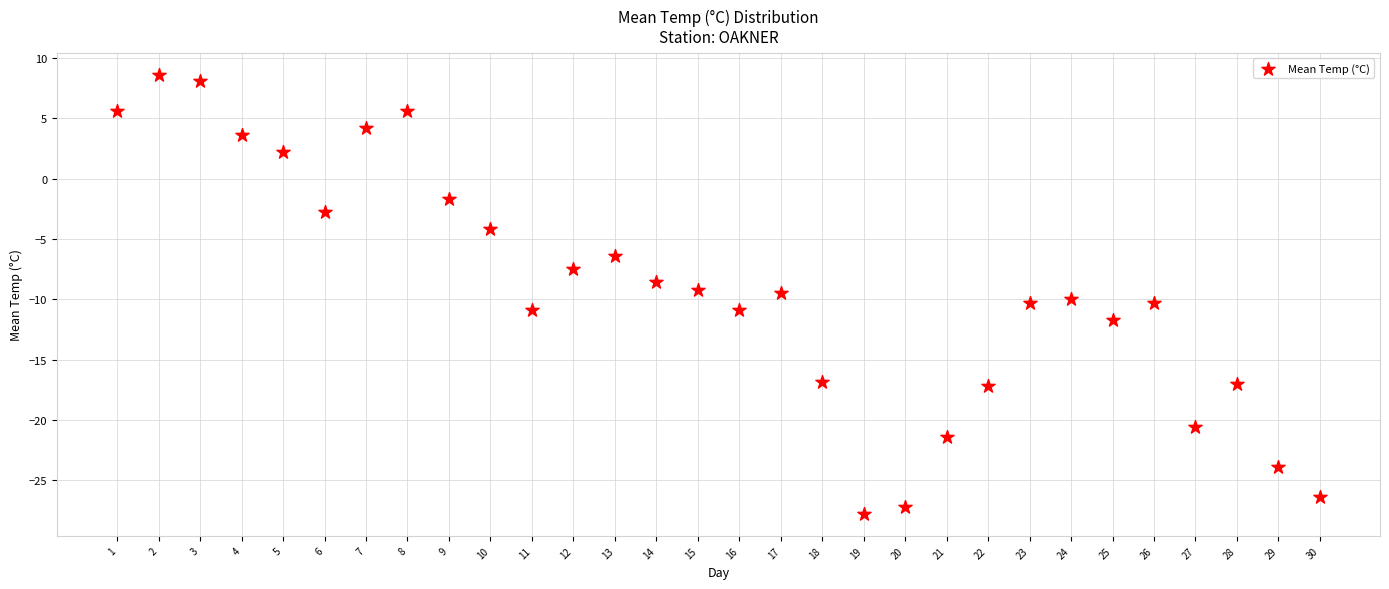

What is the range of Y values (max minus min)?

36.4